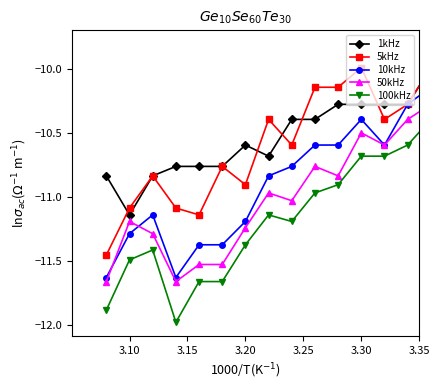

What is the minimum value shown in the chart?

-12.0